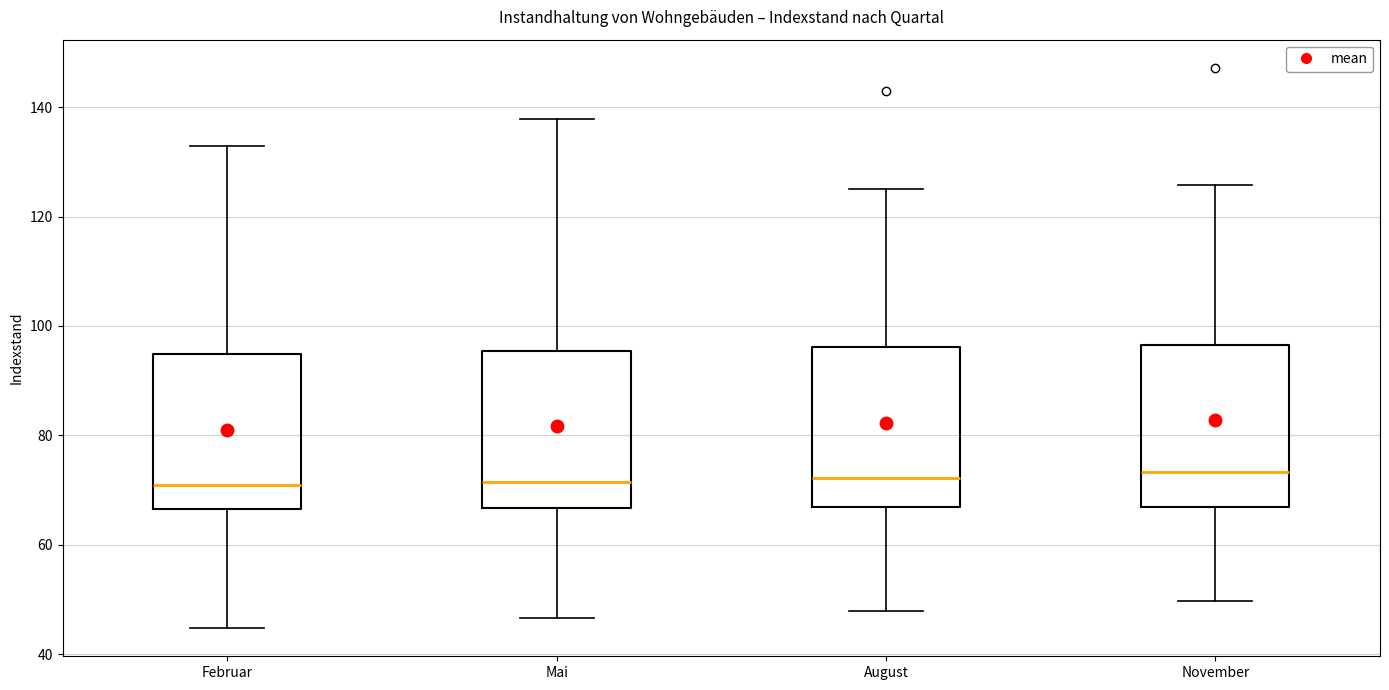

Where is the upper edge of the box for November on the y-axis? The values are not printed on the chart, so give them approximately, as read against the axis.

96